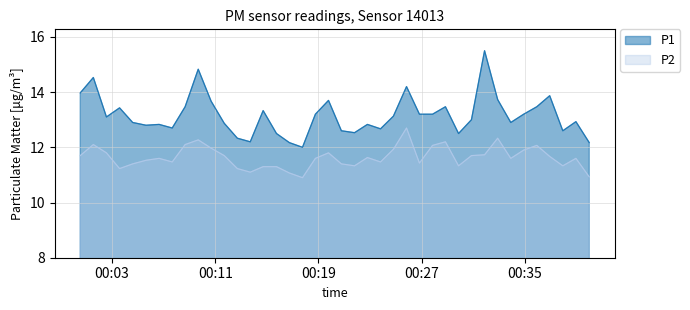

What is the minimum value shown in the chart?

10.9